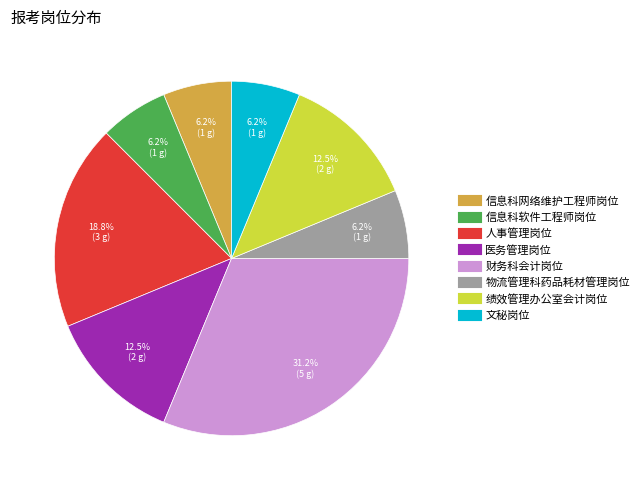

True or false: 绩效管理办公室会计岗位 accounts for 19% of the total.

False